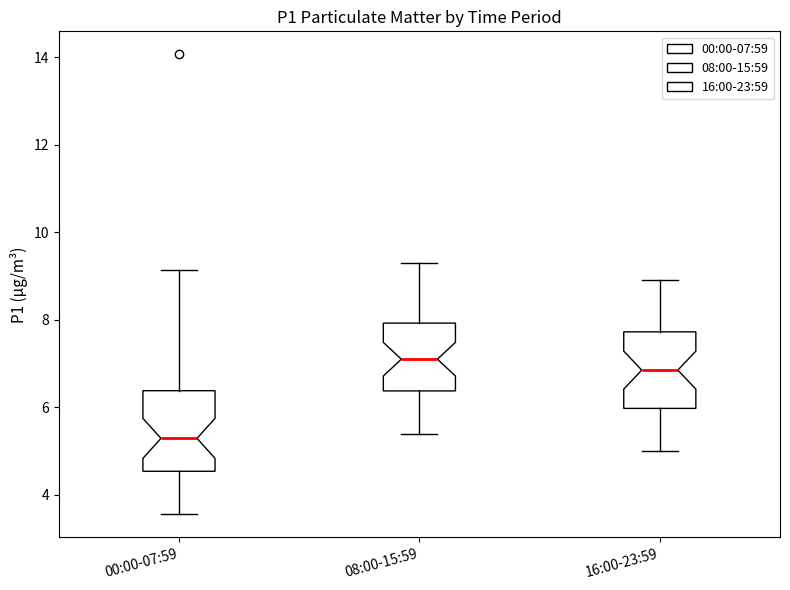

Reading left to right, read every box against the y-axis: the position of its median line, the range the box covers, and the ends of its whiskers. The values are not printed on the chart, so give them approximately, as read against the axis.

00:00-07:59: median 5.2, box 4.6 to 6.4, whiskers 3.6 to 9.2
08:00-15:59: median 7.2, box 6.4 to 8.0, whiskers 5.4 to 9.4
16:00-23:59: median 6.8, box 6.0 to 7.8, whiskers 5.0 to 9.0